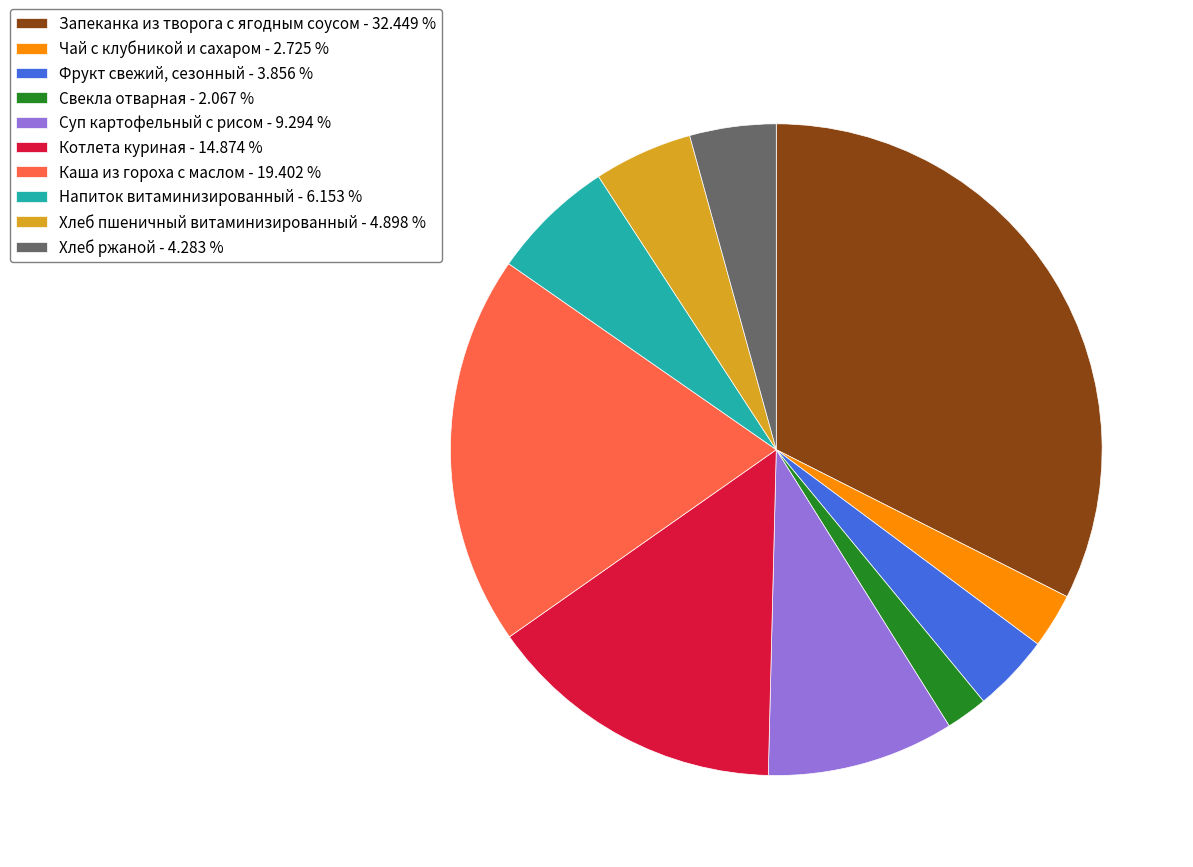

Does Чай с клубникой и сахаром - 2.725 % represent more than half of the total?

No